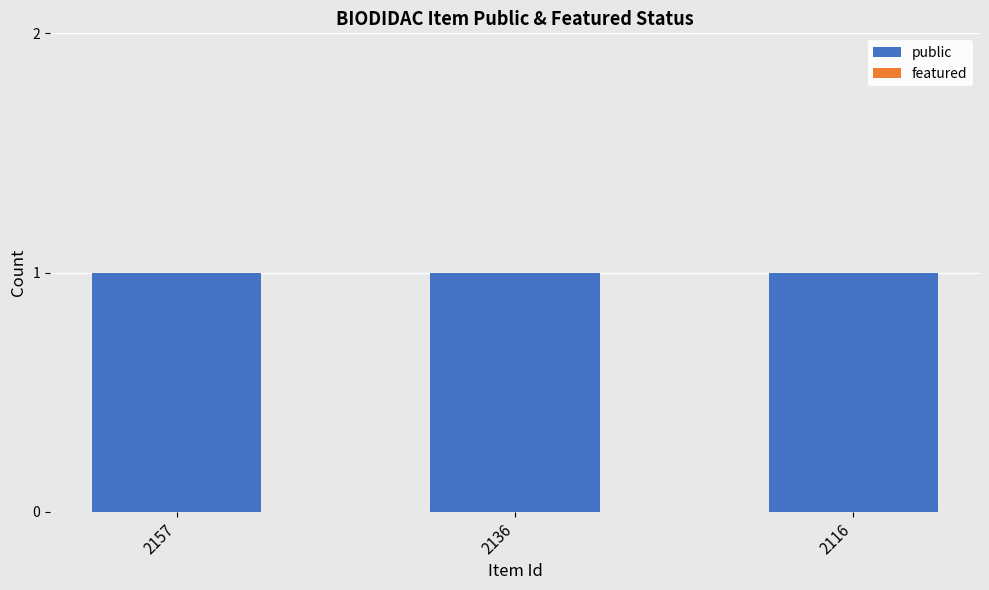

What is the spread (max minus min) of values at 2116?

1